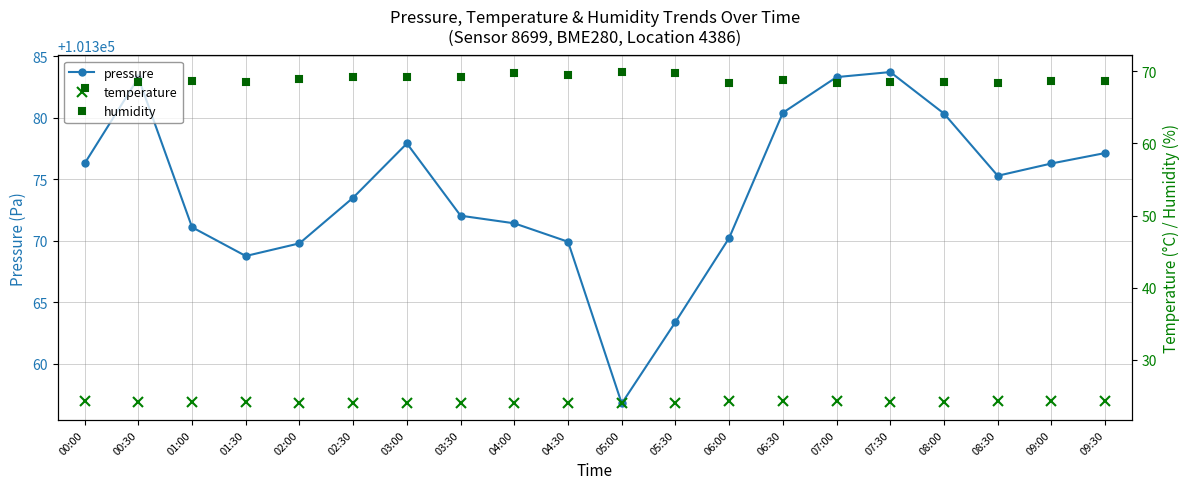

True or false: pressure and temperature cross at least once.

False